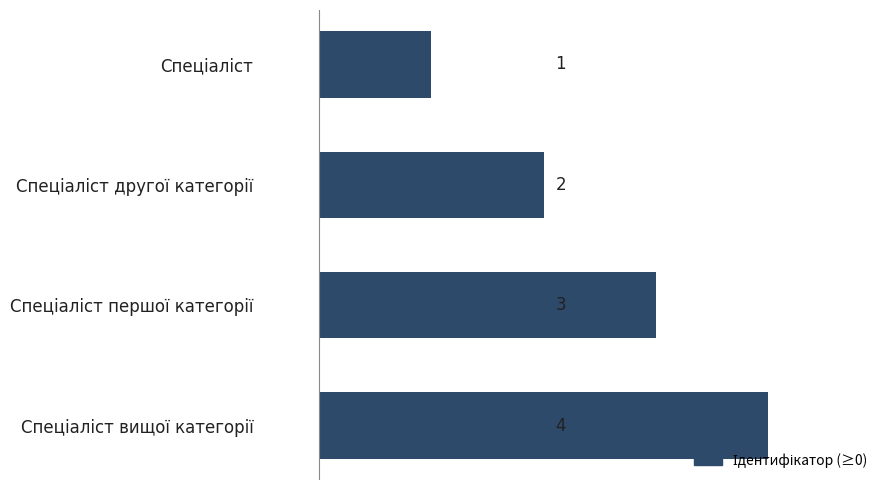

What is the maximum value shown in the chart?

4